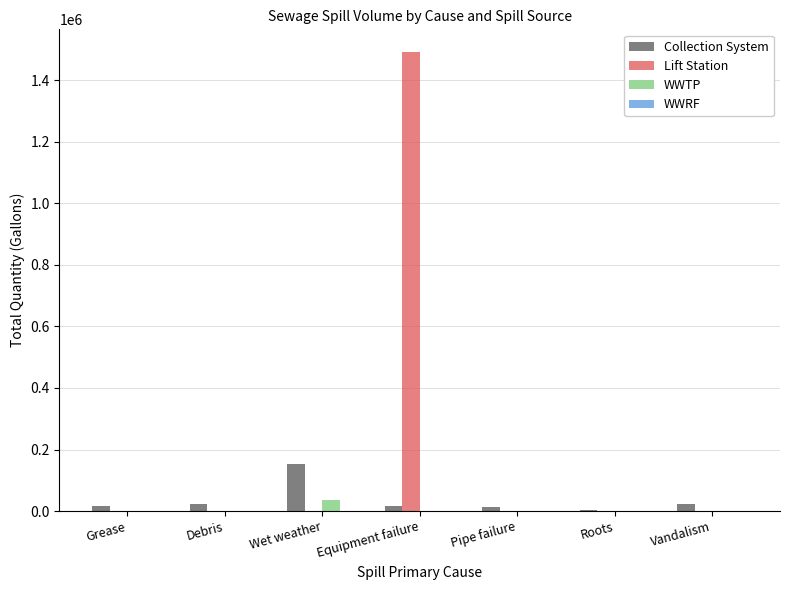

At which category is the sum across all series the highest?

Equipment failure